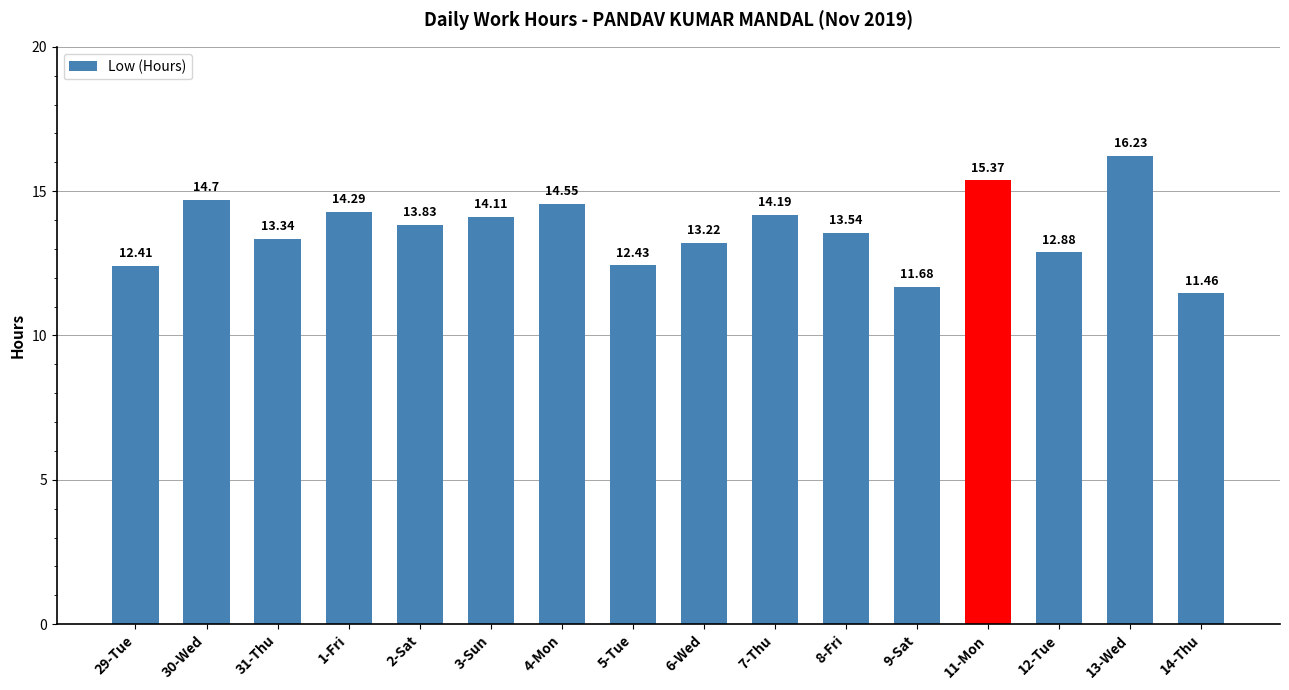

True or false: the data shows 14.3 at 1-Fri.

True